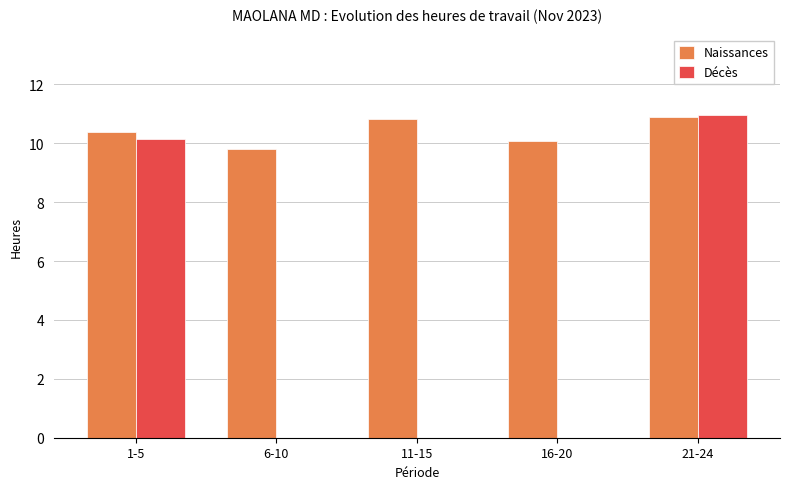

The Naissances series shows 10.9 at 21-24. True or false?

True